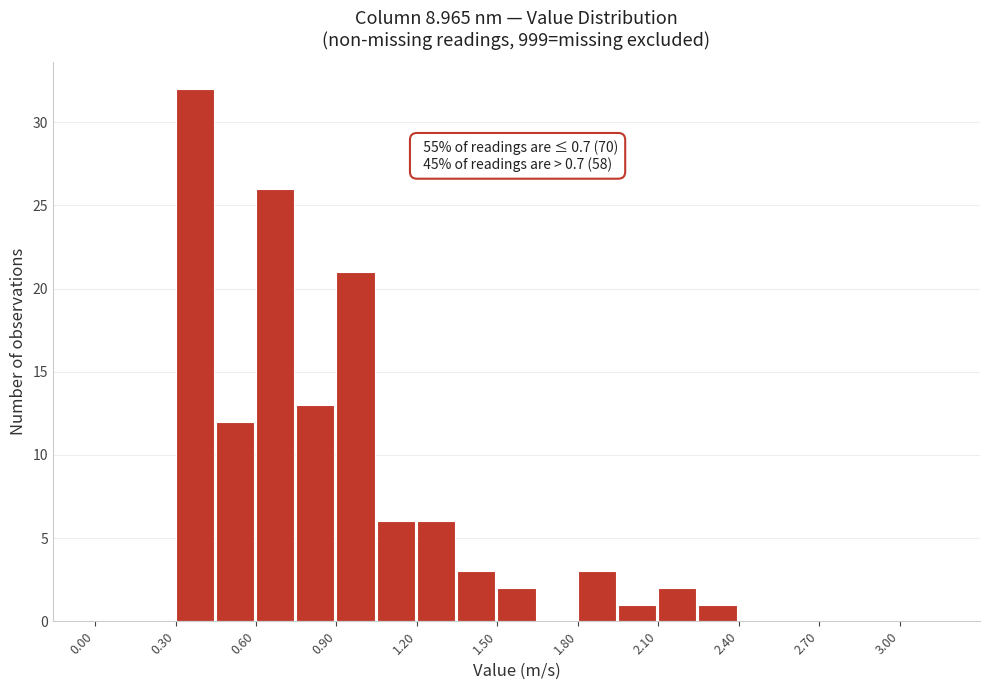

Read against the x-axis, roughly where is the centre of the tallest bar?

0.35